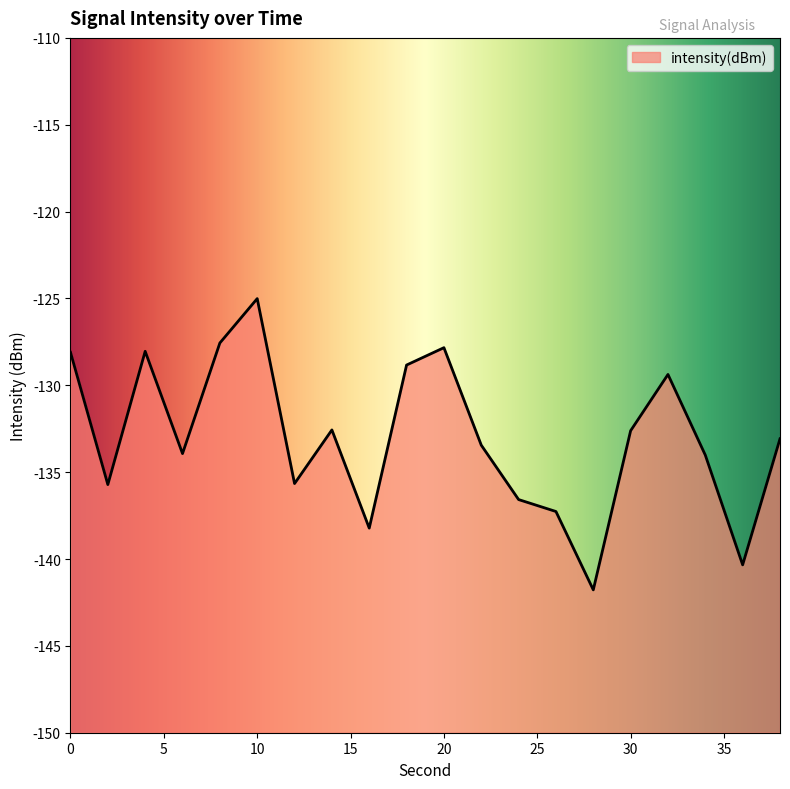

Read the value at 32.

-129.4